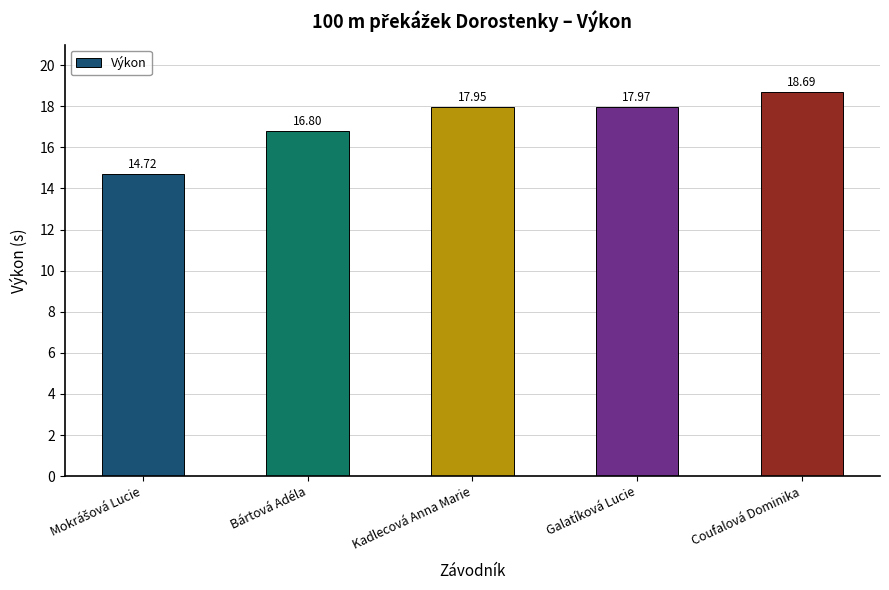

What is the label of the 4th bar from the left?

Galatíková Lucie